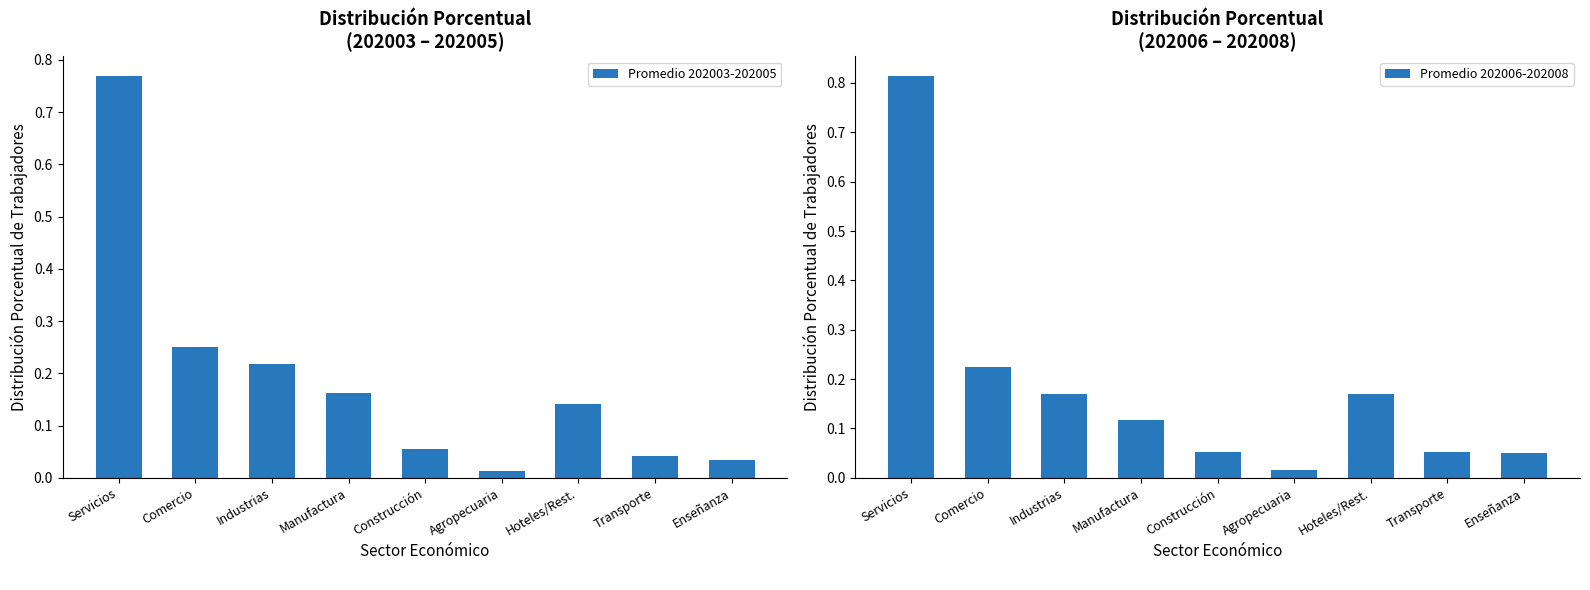

Rank the series by their average value, from lowest to highest.

Promedio 202006-202008, Promedio 202003-202005